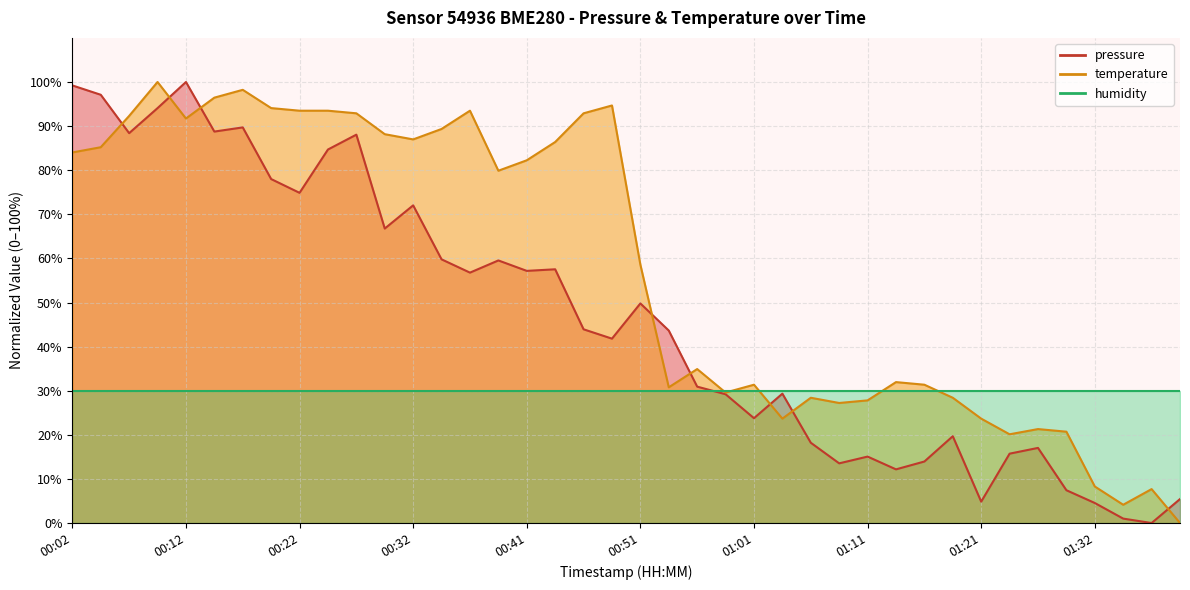

How many values in pressure are above zero?

39